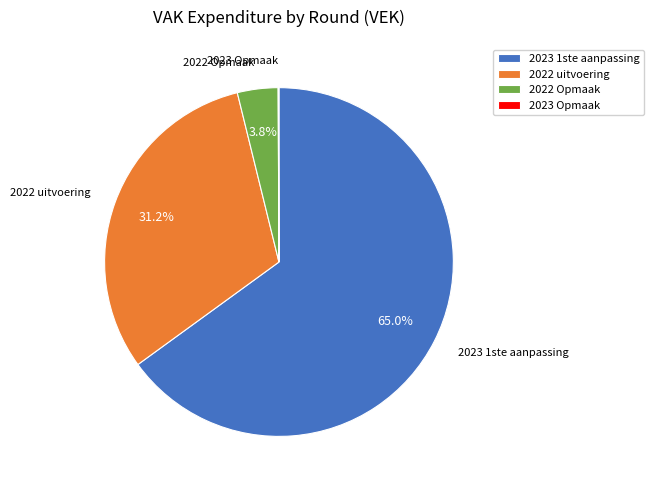

Is there a majority slice in this chart?

Yes